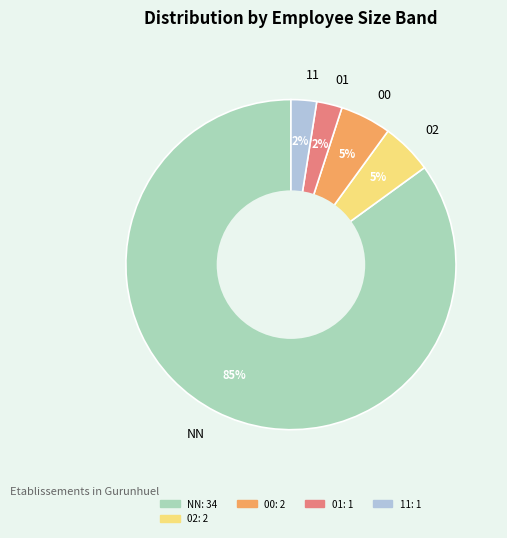

To the nearest percent, what is the average slice percentage?

20%